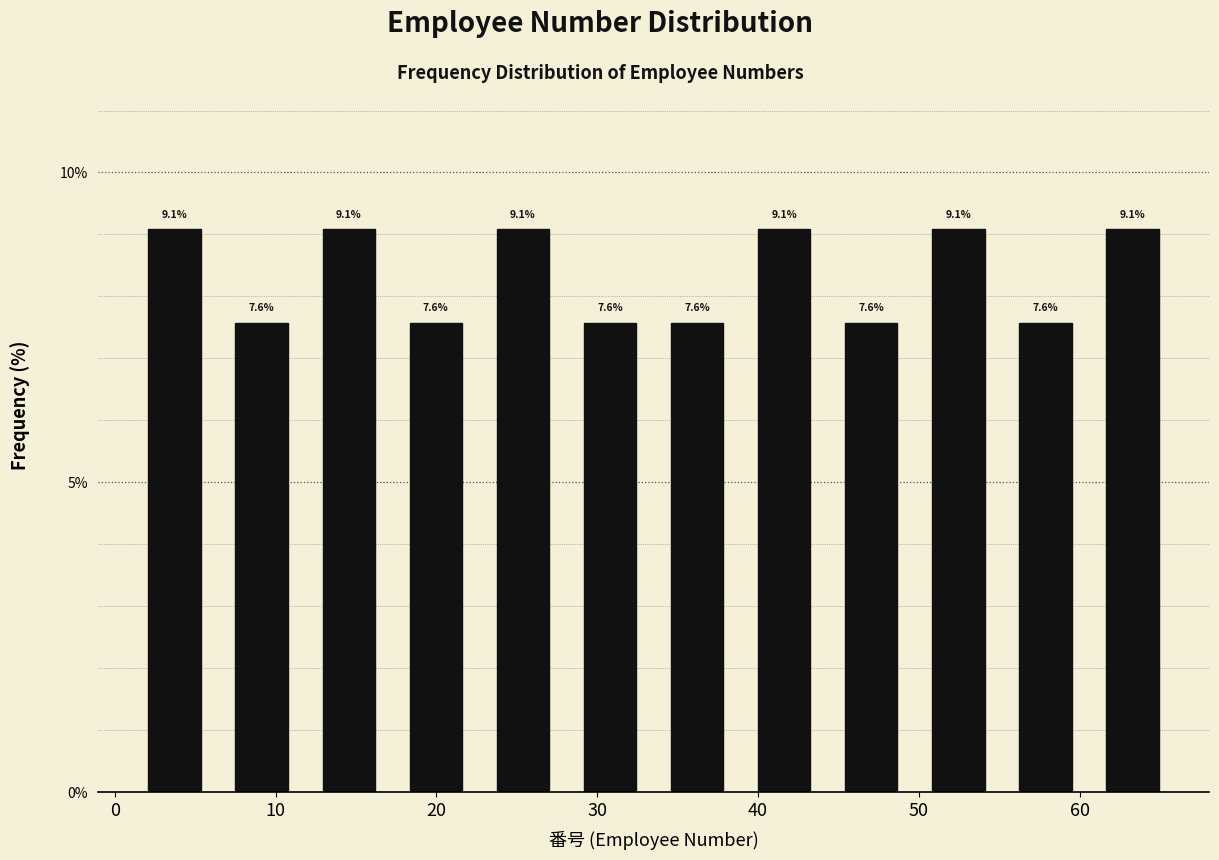

How tall is the bar that spans 23 to 28 on the x-axis? The bar edges are not printed on the chart, so give them approximately, as read against the axis.

9.1